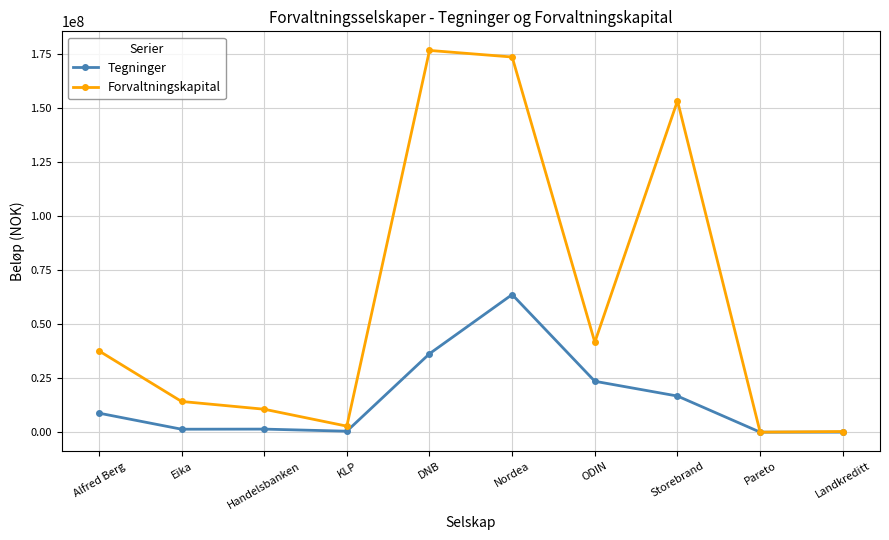

Rank the series at DNB from lowest to highest value.

Tegninger, Forvaltningskapital